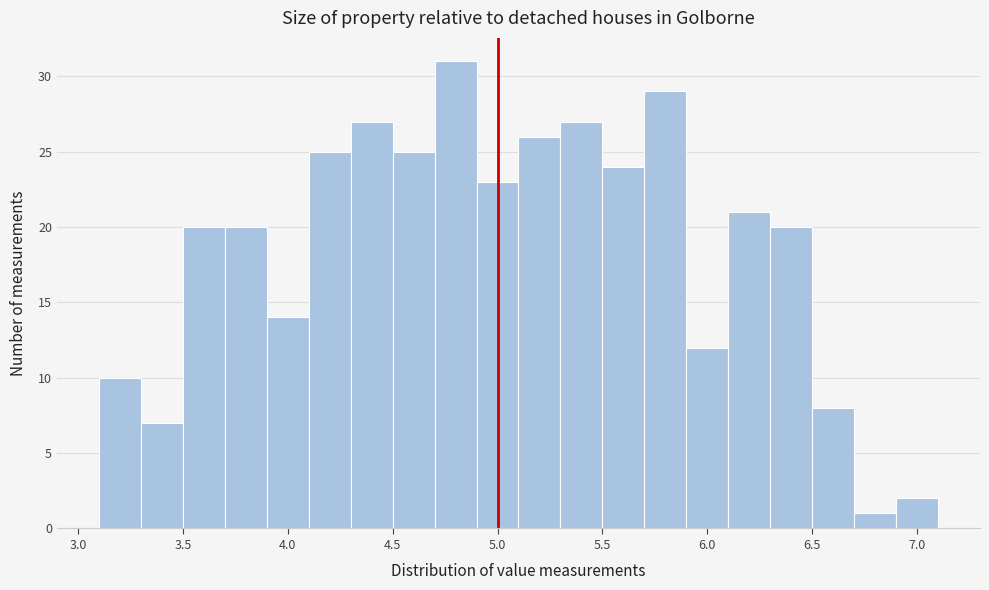

Reading left to right, transcribe this chart: for each bar, give the range it covers on the x-axis and its height. The values are not printed on the chart, so give them approximately, as read against the axis.

3.1 to 3.3: 10
3.3 to 3.5: 7
3.5 to 3.7: 20
3.7 to 3.9: 20
3.9 to 4.1: 14
4.1 to 4.3: 25
4.3 to 4.5: 27
4.5 to 4.7: 25
4.7 to 4.9: 31
4.9 to 5.1: 23
5.1 to 5.3: 26
5.3 to 5.5: 27
5.5 to 5.7: 24
5.7 to 5.9: 29
5.9 to 6.1: 12
6.1 to 6.3: 21
6.3 to 6.5: 20
6.5 to 6.7: 8
6.7 to 6.9: 1
6.9 to 7.1: 2